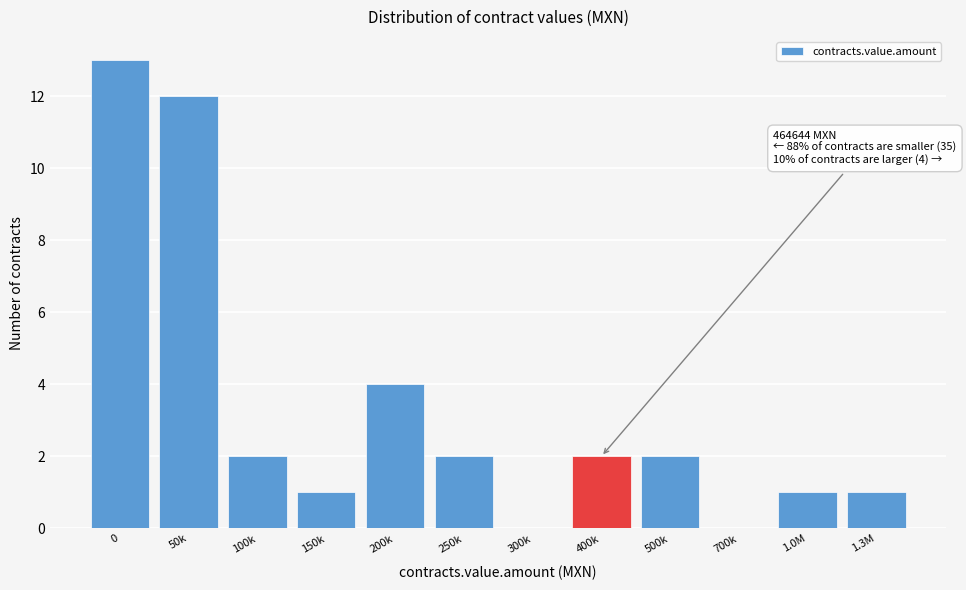

Reading left to right, list all the values displayed in this chart.

0=13	50k=12	100k=2	150k=1	200k=4	250k=2	300k=0	400k=2	500k=2	700k=0	1.0M=1	1.3M=1